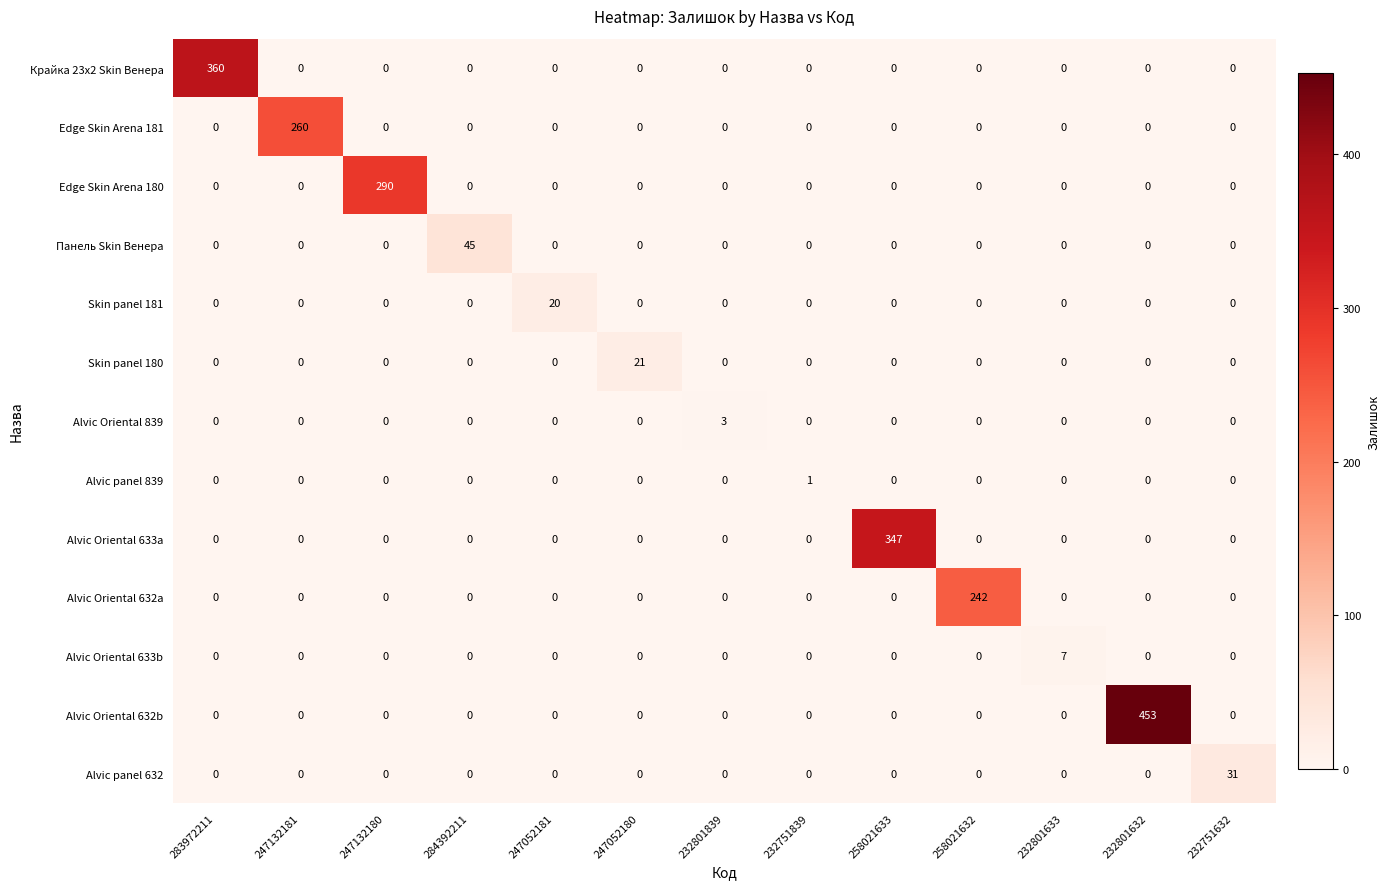

Rank the series by their maximum value, from highest to lowest.

Alvic Oriental 632b, Крайка 23x2 Skin Венера, Alvic Oriental 633a, Edge Skin Arena 180, Edge Skin Arena 181, Alvic Oriental 632a, Панель Skin Венера, Alvic panel 632, Skin panel 180, Skin panel 181, Alvic Oriental 633b, Alvic Oriental 839, Alvic panel 839